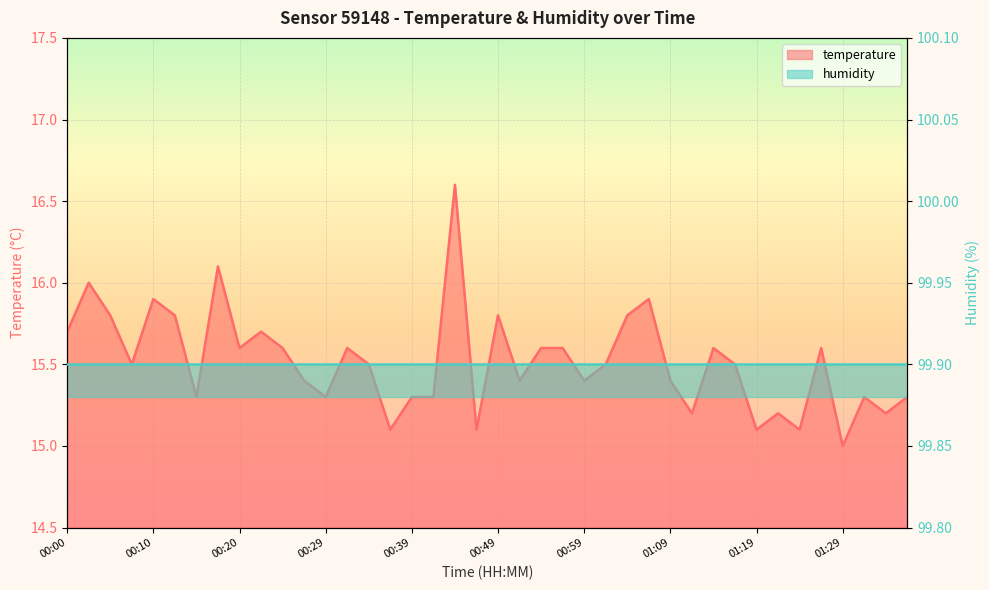

Reading left to right, what are all the values shown in this chart?

00:00=15.7	00:03=16.0	00:05=15.8	00:07=15.5	00:10=15.9	00:12=15.8	00:15=15.3	00:17=16.1	00:20=15.6	00:22=15.7	00:25=15.6	00:27=15.4	00:29=15.3	00:32=15.6	00:34=15.5	00:37=15.1	00:39=15.3	00:42=15.3	00:44=16.6	00:47=15.1	00:49=15.8	00:51=15.4	00:54=15.6	00:57=15.6	00:59=15.4	01:01=15.5	01:04=15.8	01:06=15.9	01:09=15.4	01:11=15.2	01:14=15.6	01:16=15.5	01:19=15.1	01:21=15.2	01:23=15.1	01:26=15.6	01:29=15.0	01:31=15.3	01:34=15.2	01:36=15.3